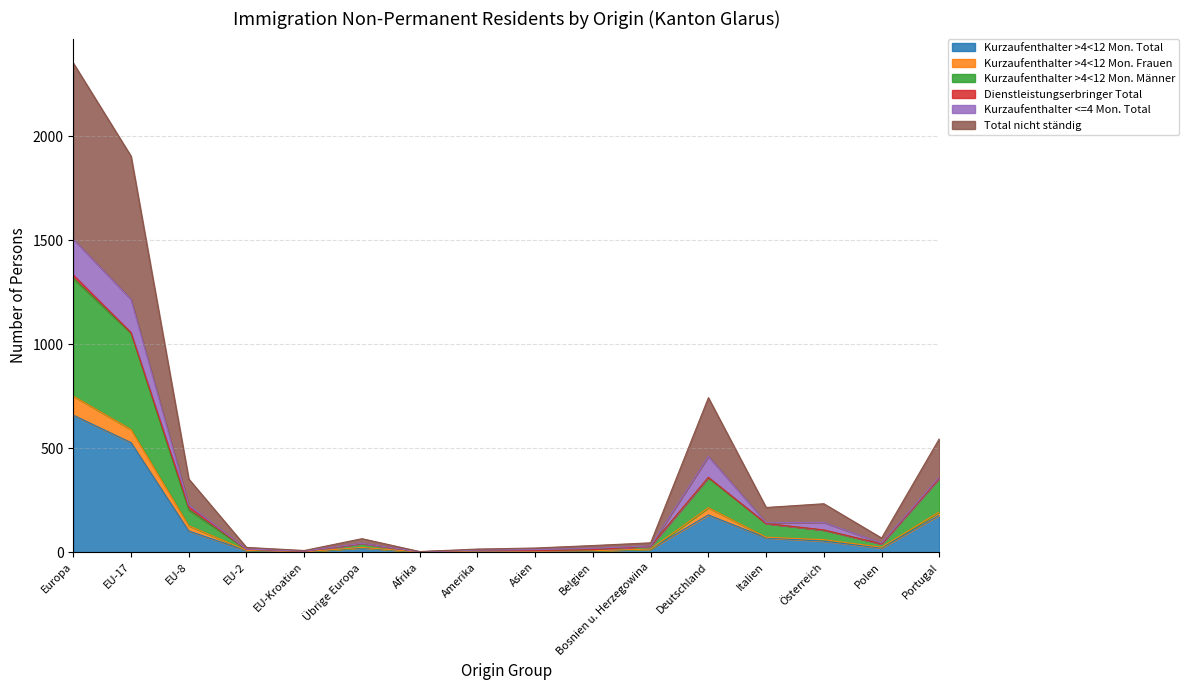

Count the number of categories in the chart.

16